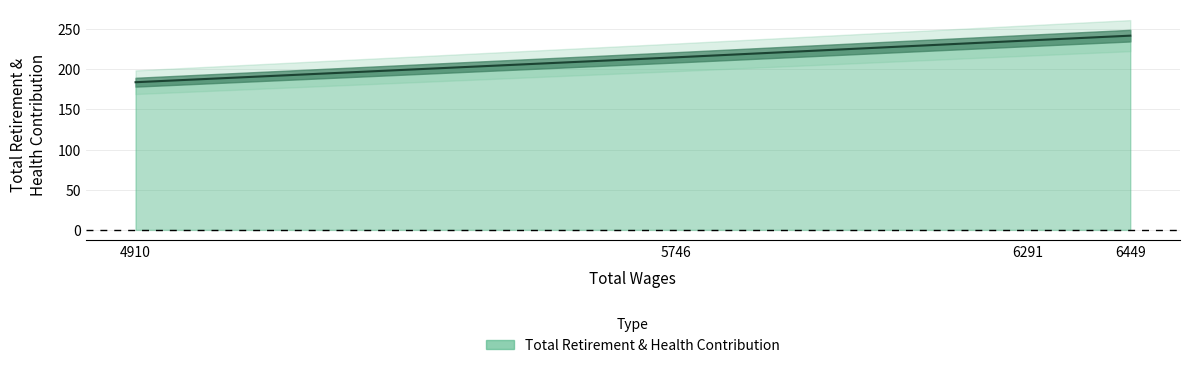

What is the change in value from 5746 to 4910?

-31